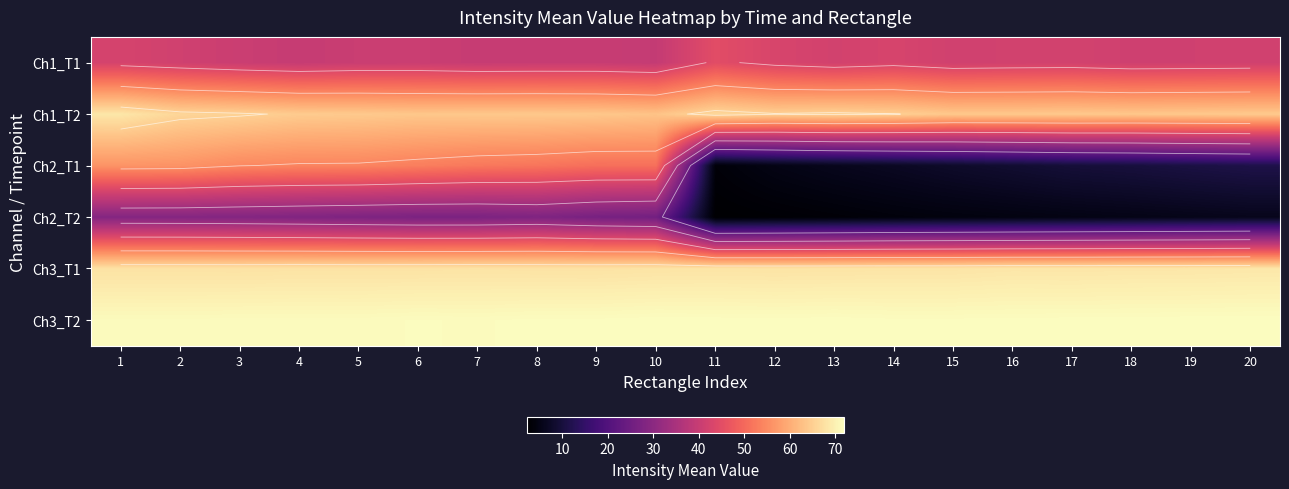

What is the total value across all series at 12?

255.8